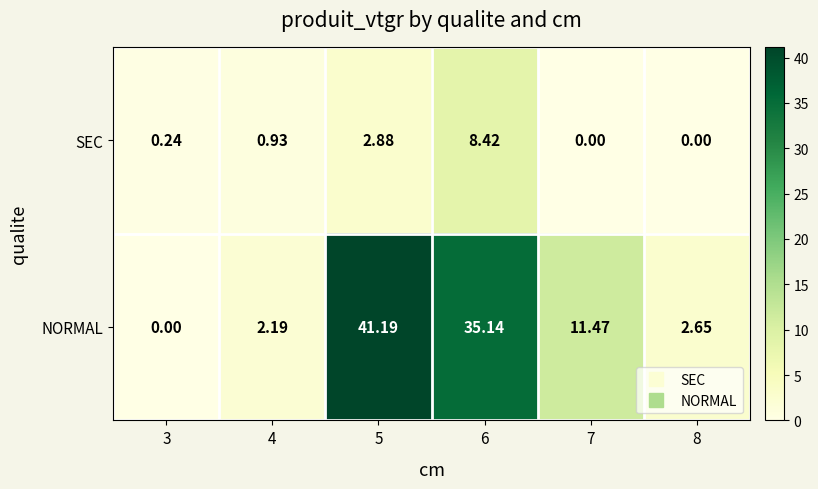

Which series has the largest total across all categories?

NORMAL